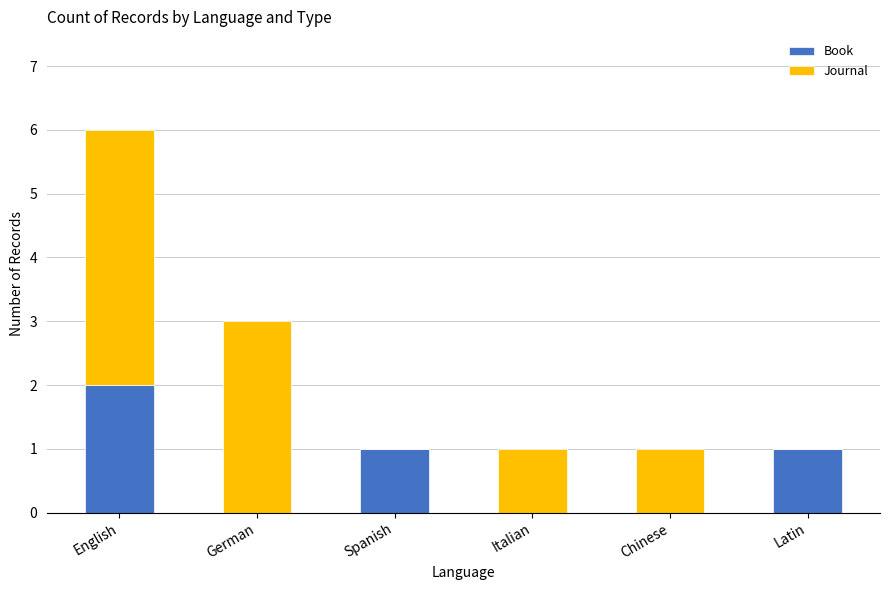

How many series are shown in this chart?

2